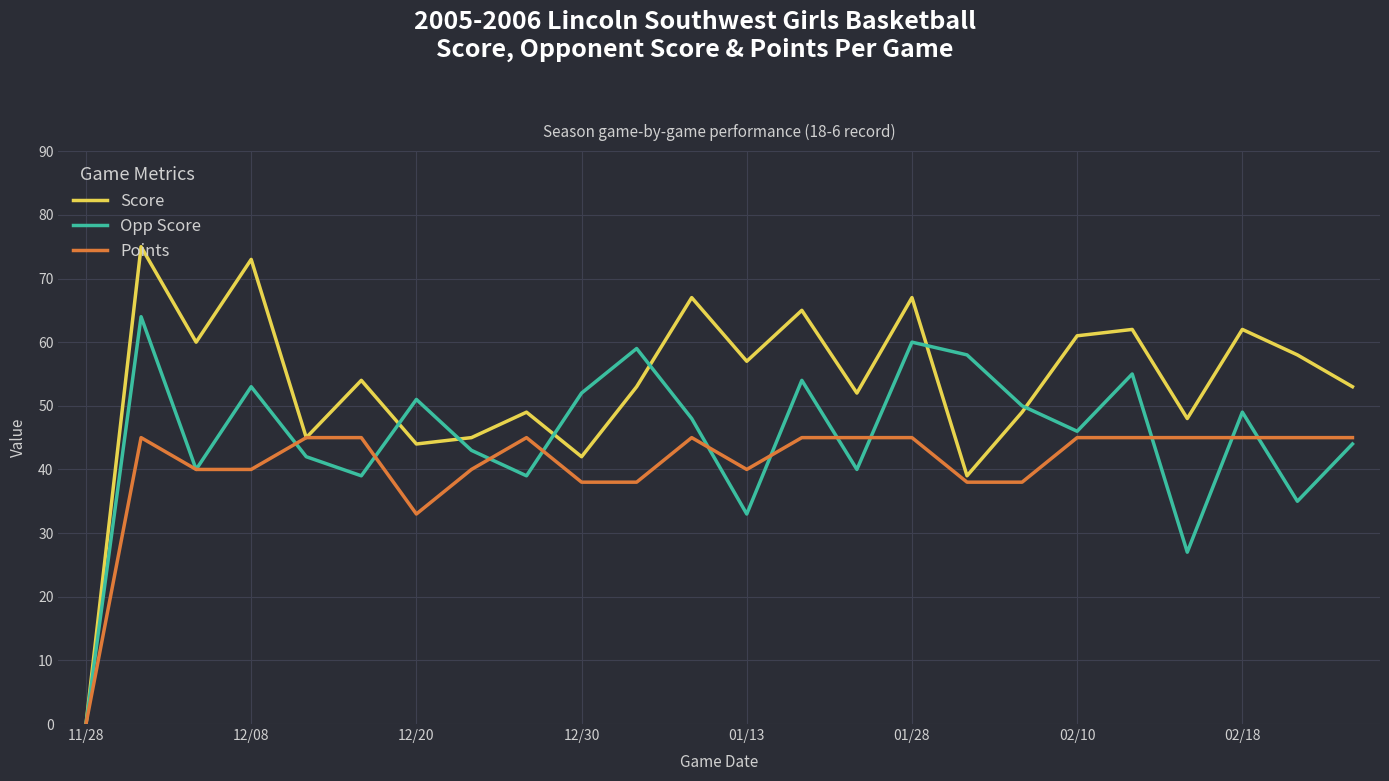

List the series in order of their peak value, lowest first.

Points, Opp Score, Score